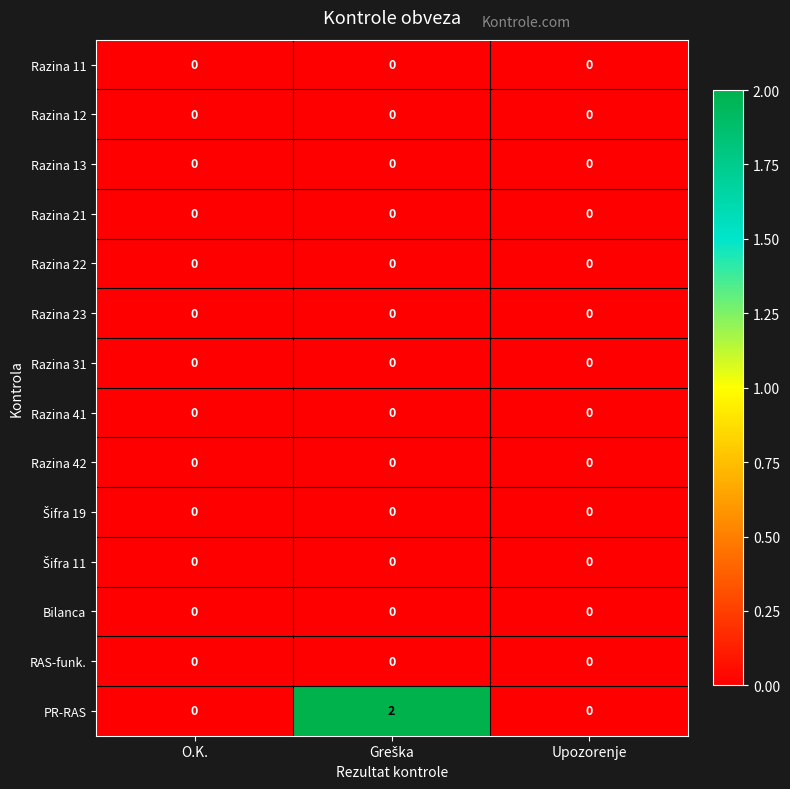

Which series has the largest total across all categories?

PR-RAS